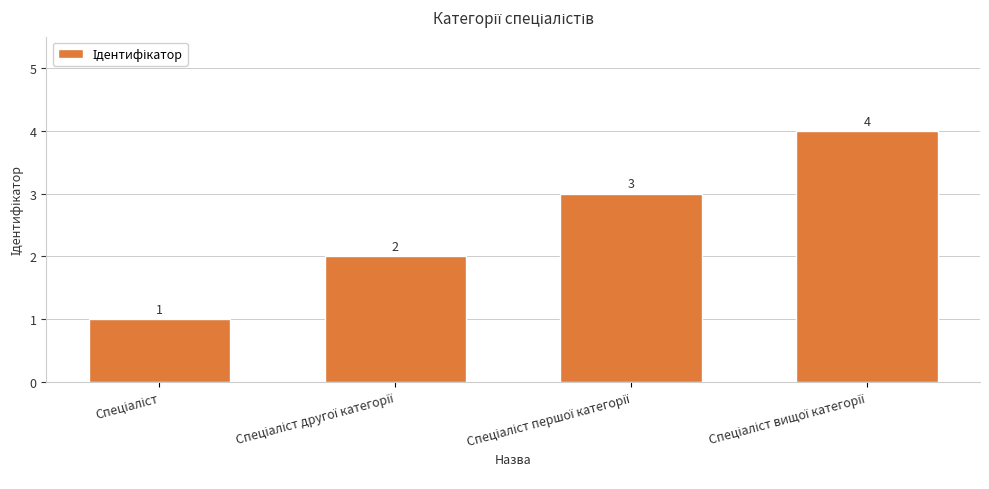

What is the value of the 1st bar from the left?

1